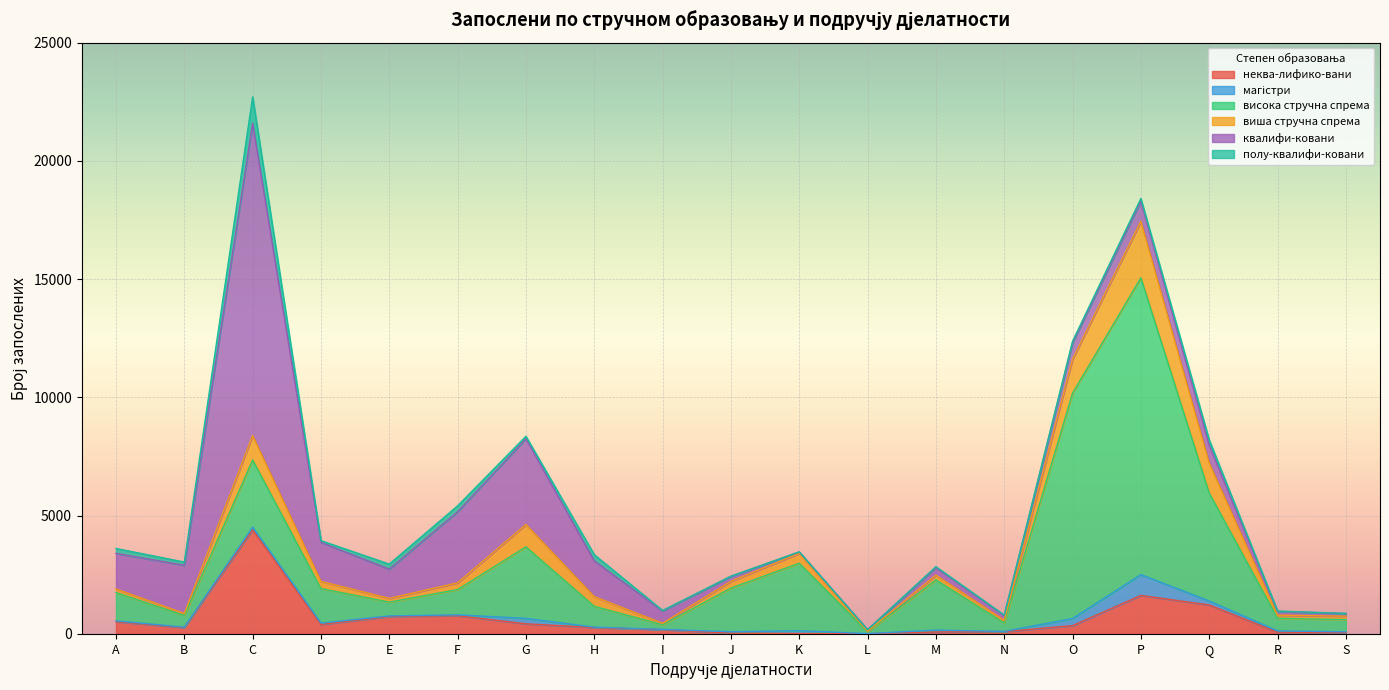

Which series has the widest spread of values?

квалифи-ковани